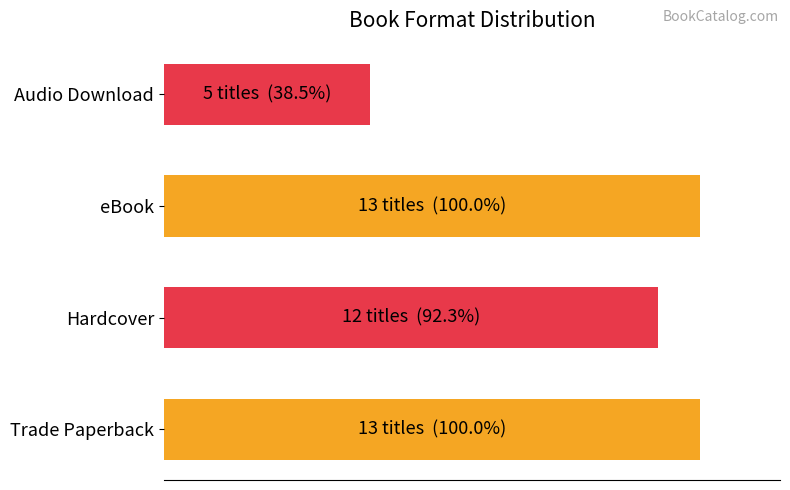

How many categories are shown in the chart?

4